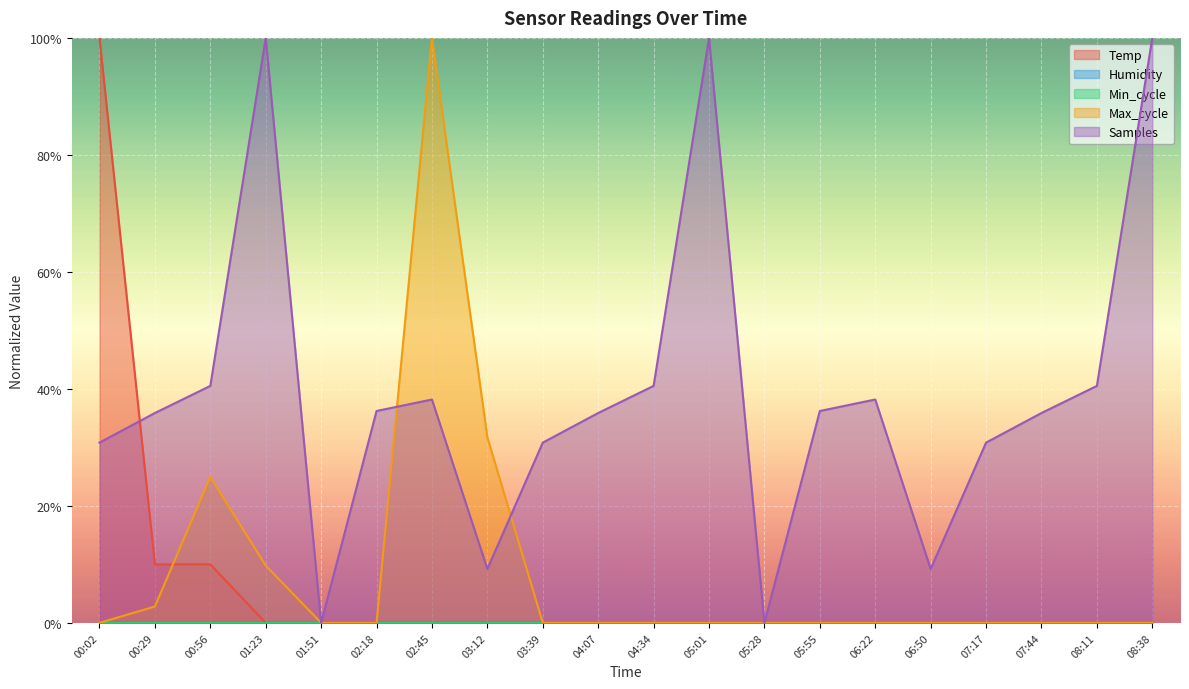

True or false: Temp and Max_cycle intersect in this chart.

True